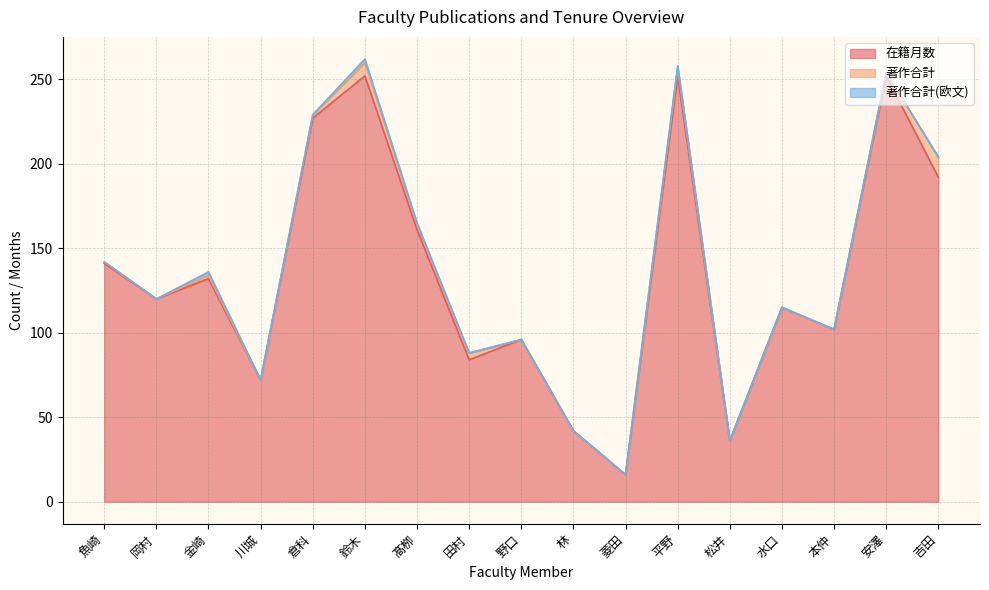

True or false: 著作合計(欧文) and 著作合計 intersect in this chart.

False